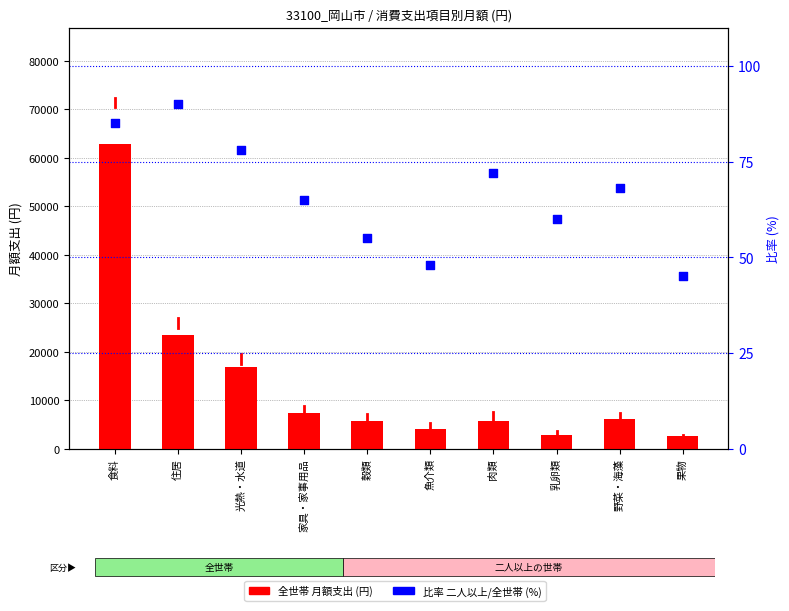

Which series has the widest spread of Y values?

全世帯 (月額支出)